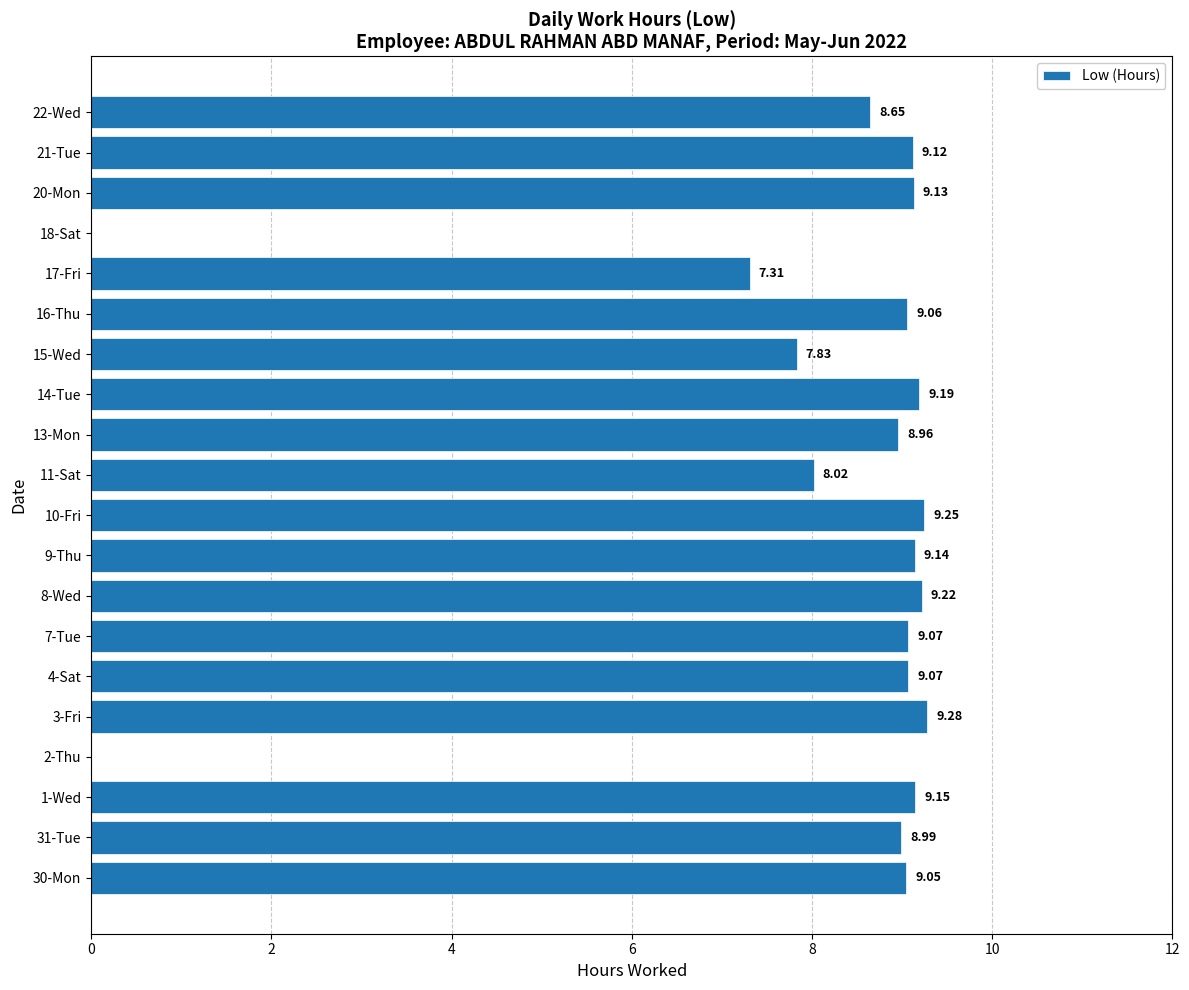

What is the sum of the values at 21-Tue and 14-Tue?

18.3